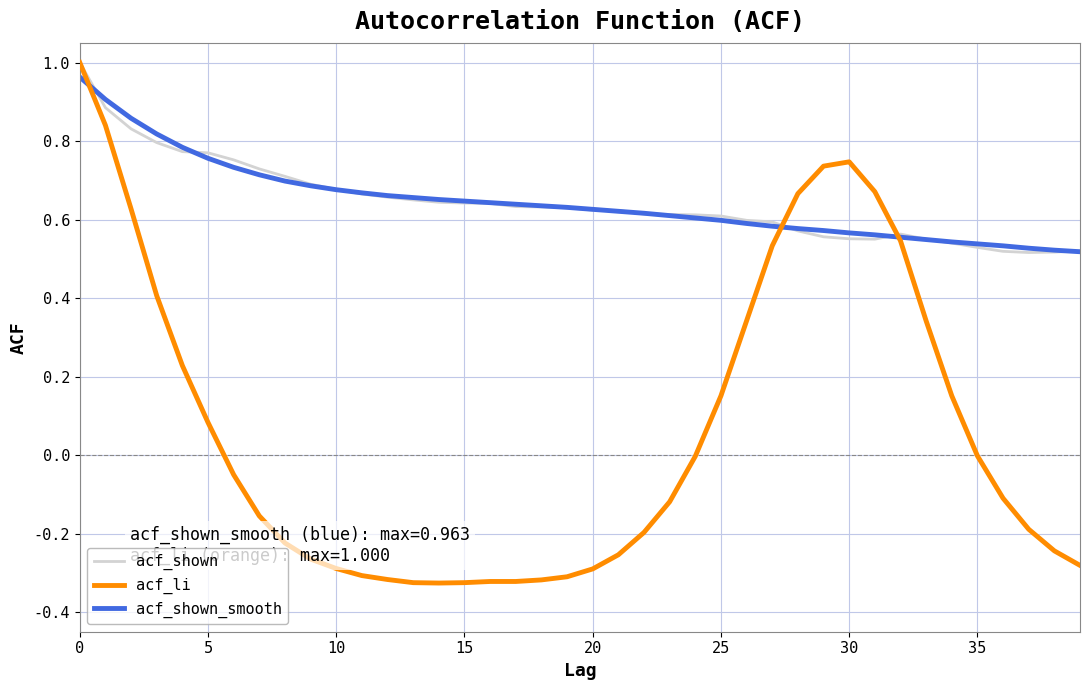

True or false: acf_shown_smooth and acf_li intersect in this chart.

True